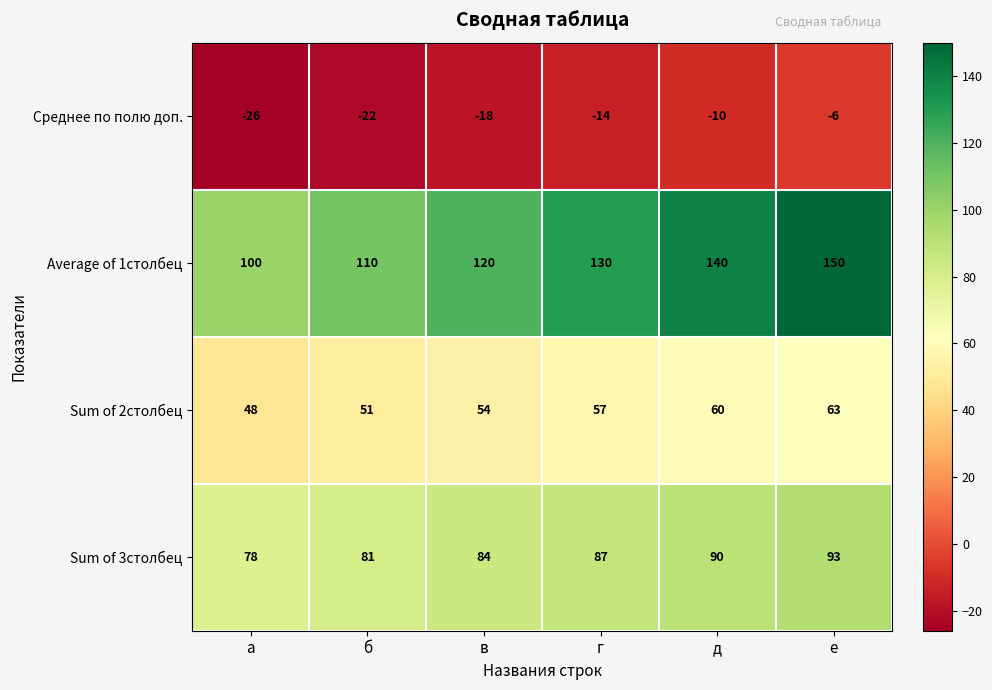

What is the difference between the Среднее по полю доп. values at а and г?

12